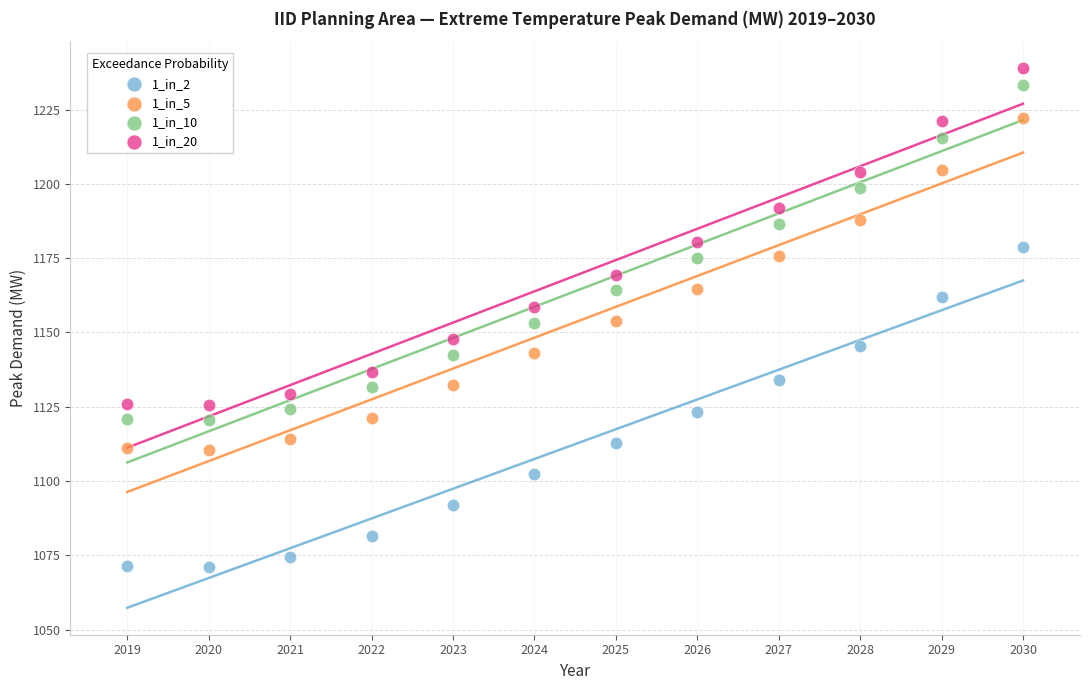

Which series reaches the minimum Y coordinate?

1_in_2